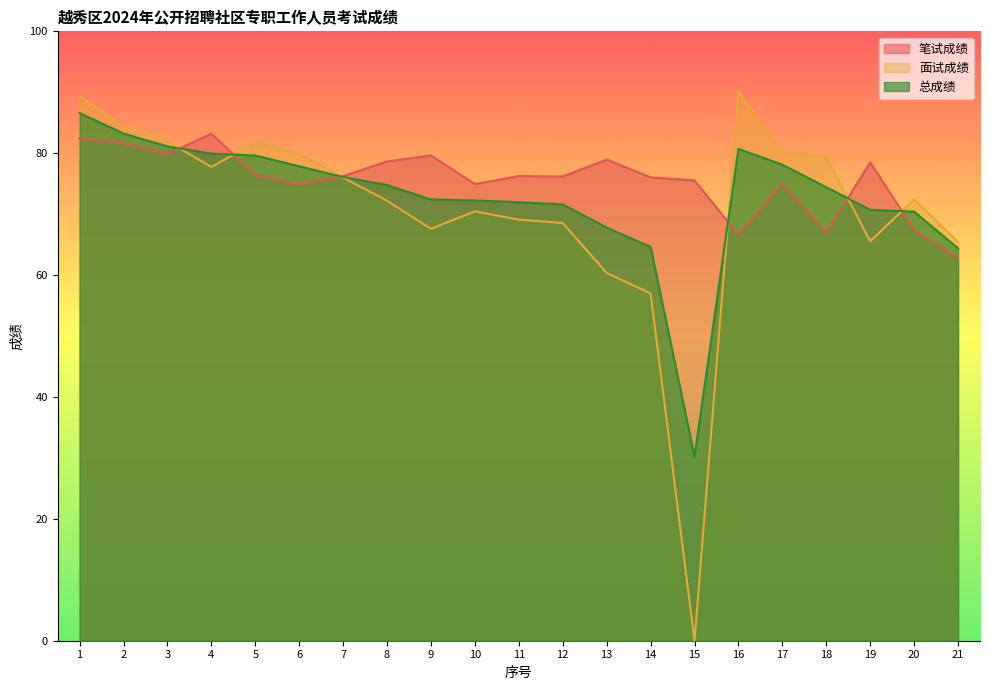

At which label does 笔试成绩 first exceed 76?

1